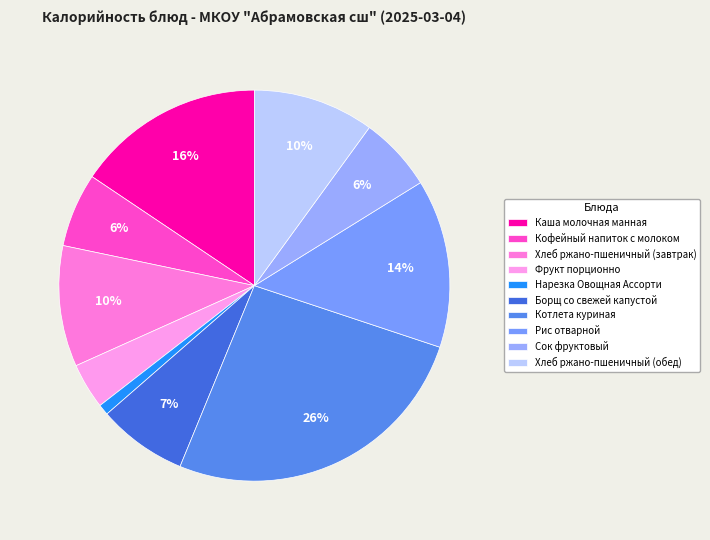

To the nearest percent, what percentage of the pie is Котлета куриная?

26%